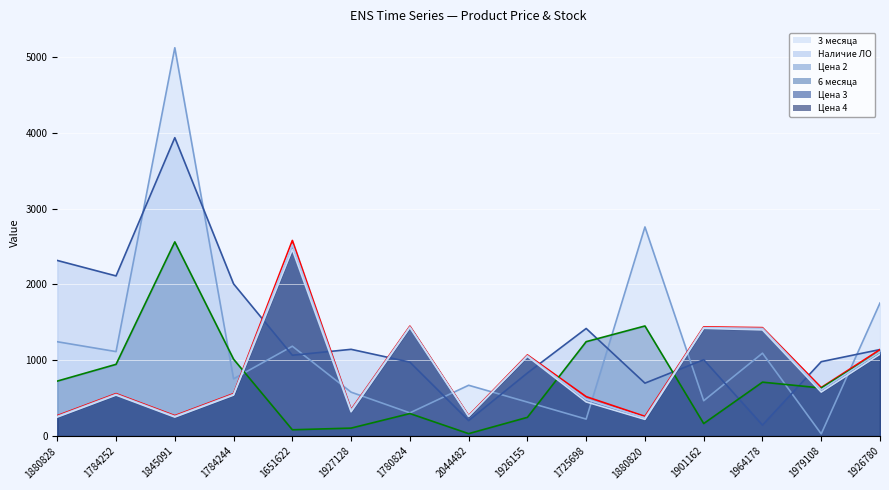

Which label corresponds to the largest value in the chart?

1845091